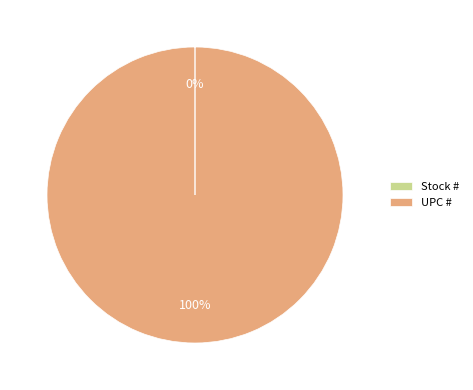

Does UPC # account for over 50% of the chart?

Yes